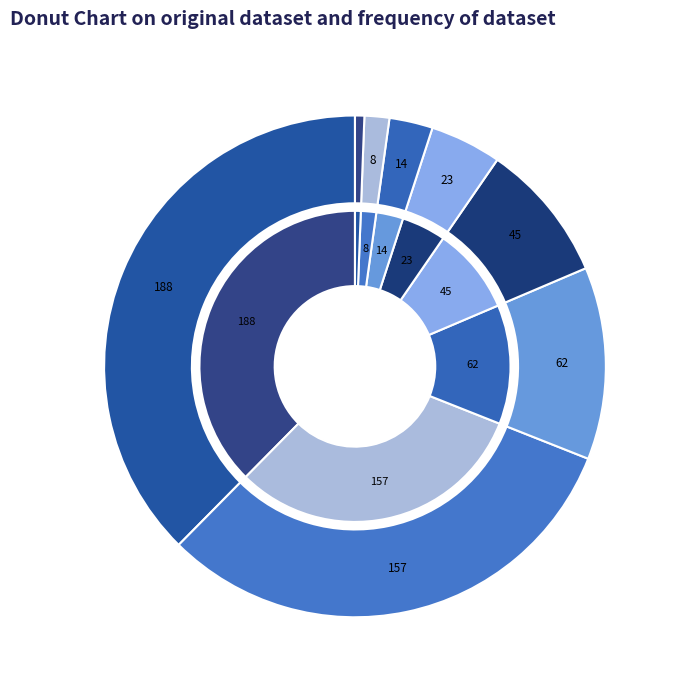

Is it true that MARCO ADÁN QUEZADA MARTÍNEZ is 25% of the pie?

False